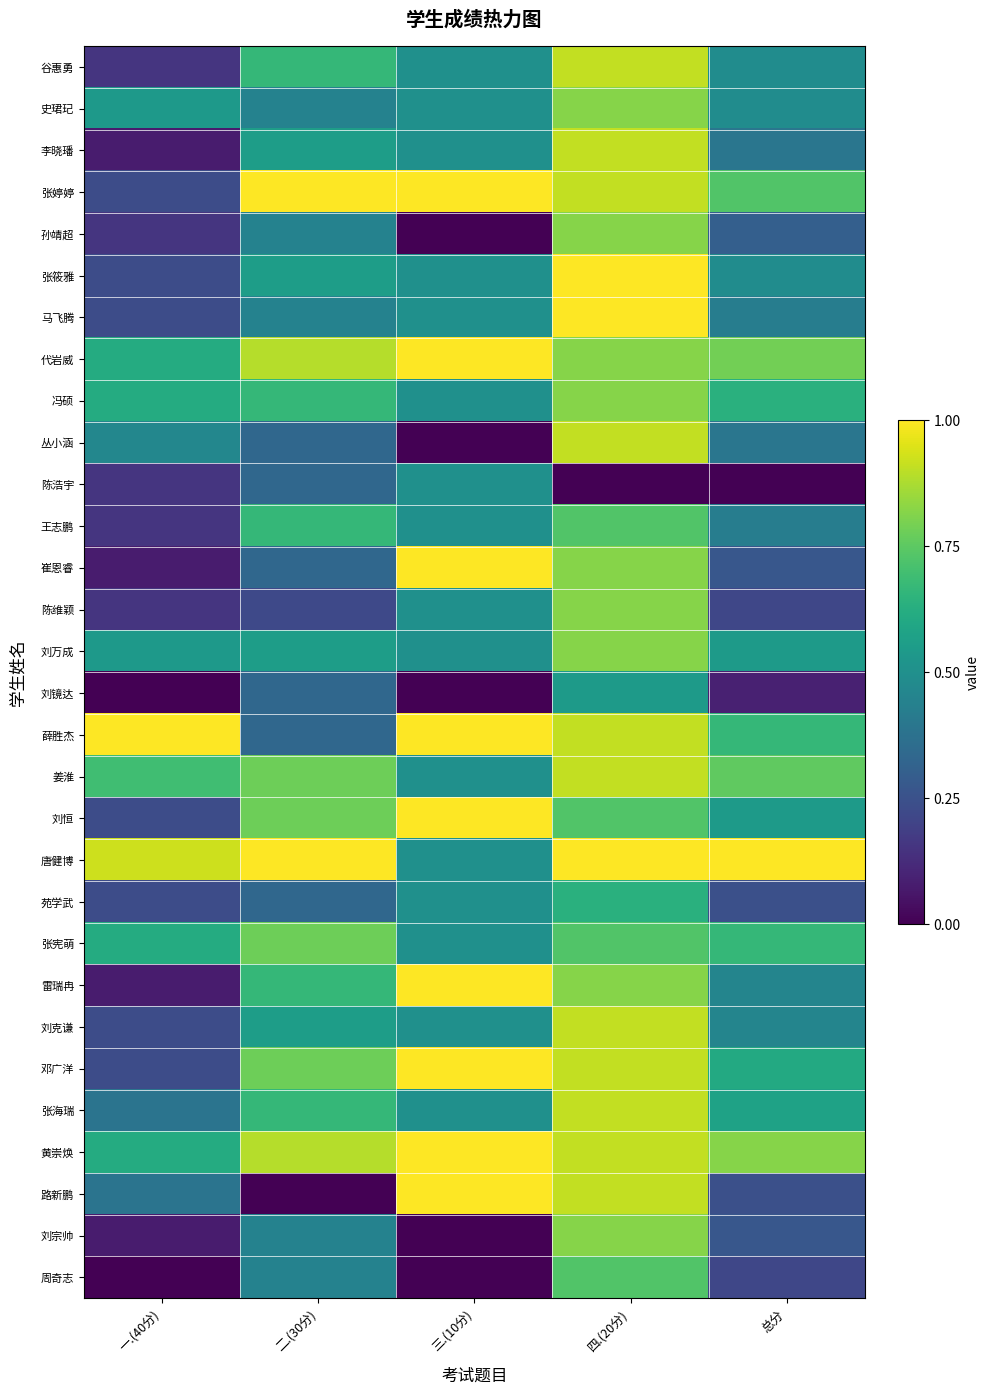

What is the total value across all series at 总分?

14.2